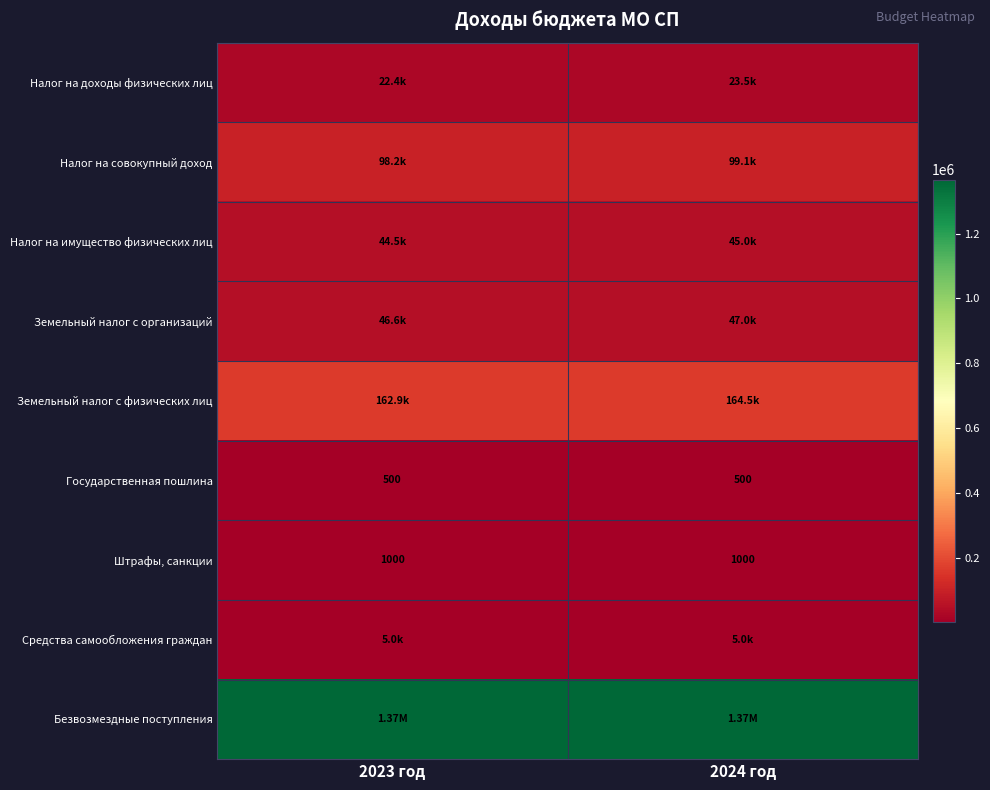

What is the sum of the Штрафы, санкции values at 2023 год and 2024 год?

2000